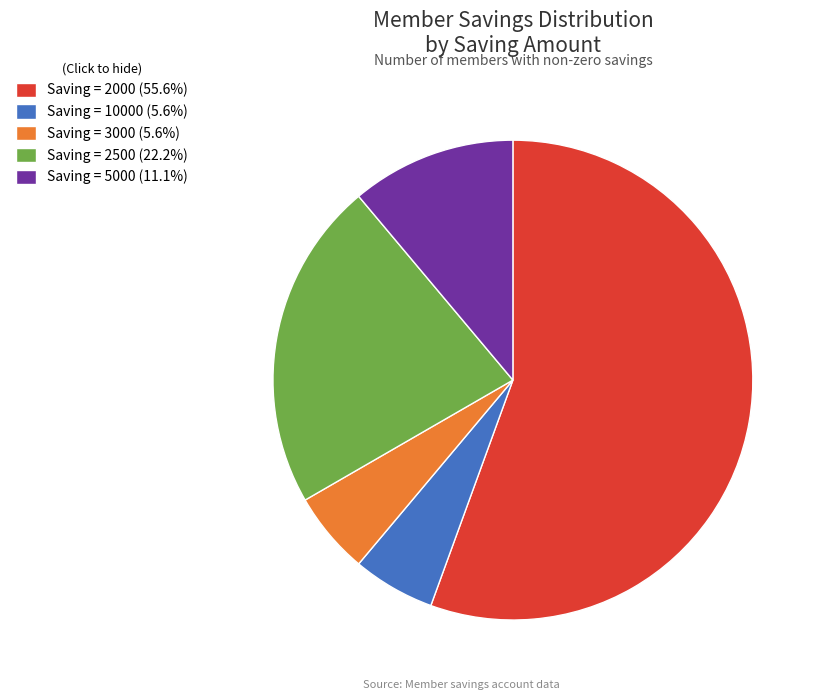

Count the number of slices in the pie.

5